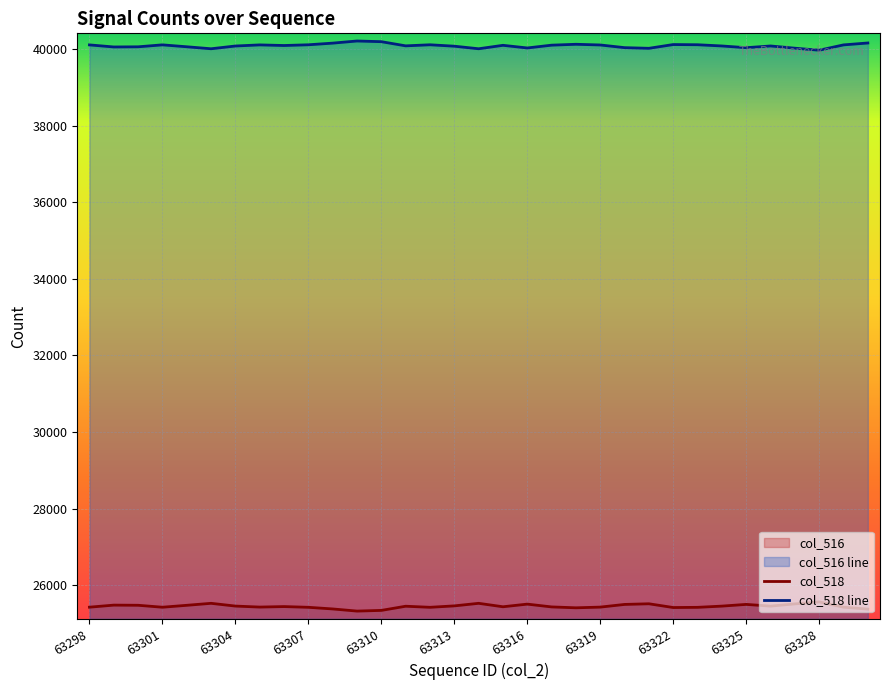

What is the value of the col_518 point at the 11th from the left?

40159